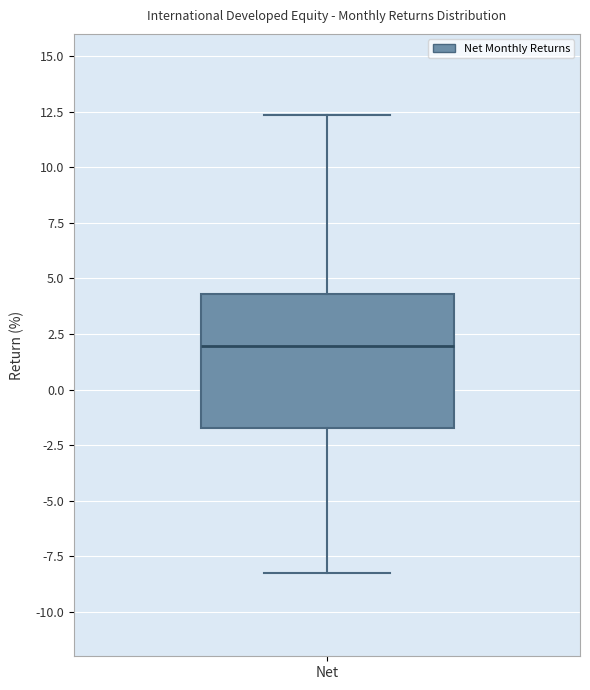

Where does the lower whisker of the box for Net end on the y-axis? The values are not printed on the chart, so give them approximately, as read against the axis.

-8.0